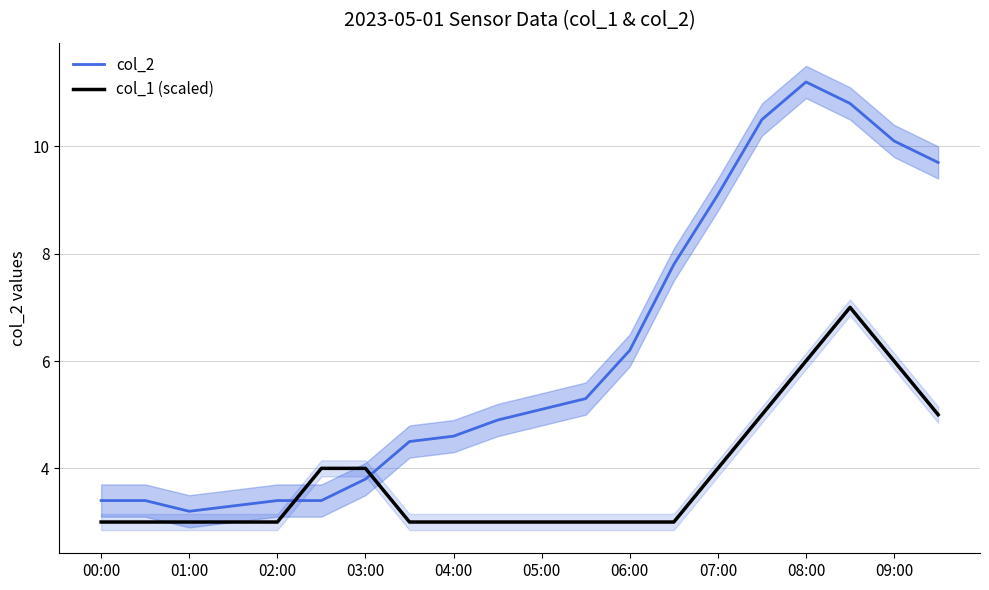

What is the average value of the col_2 series?

6.2